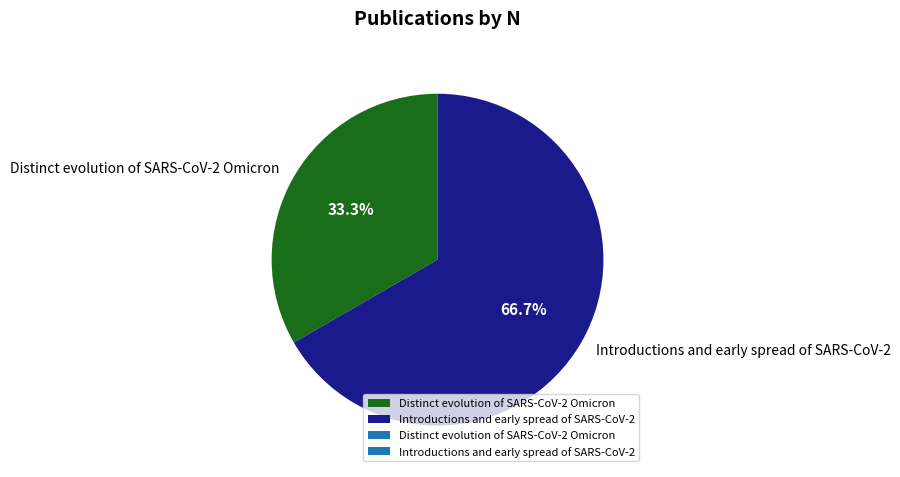

Which has a higher value, Distinct evolution of SARS-CoV-2 Omicron or Introductions and early spread of SARS-CoV-2?

Introductions and early spread of SARS-CoV-2